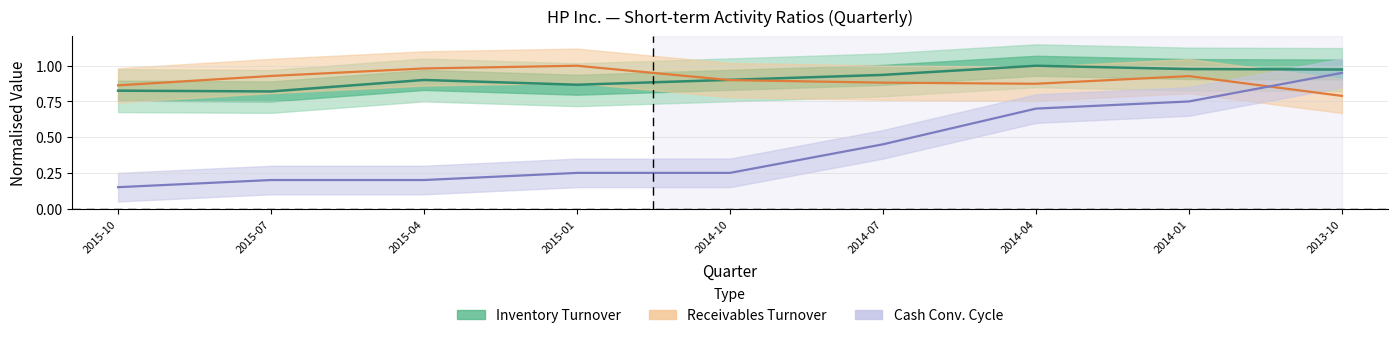

What is the label of the 7th point from the right?

2015-04